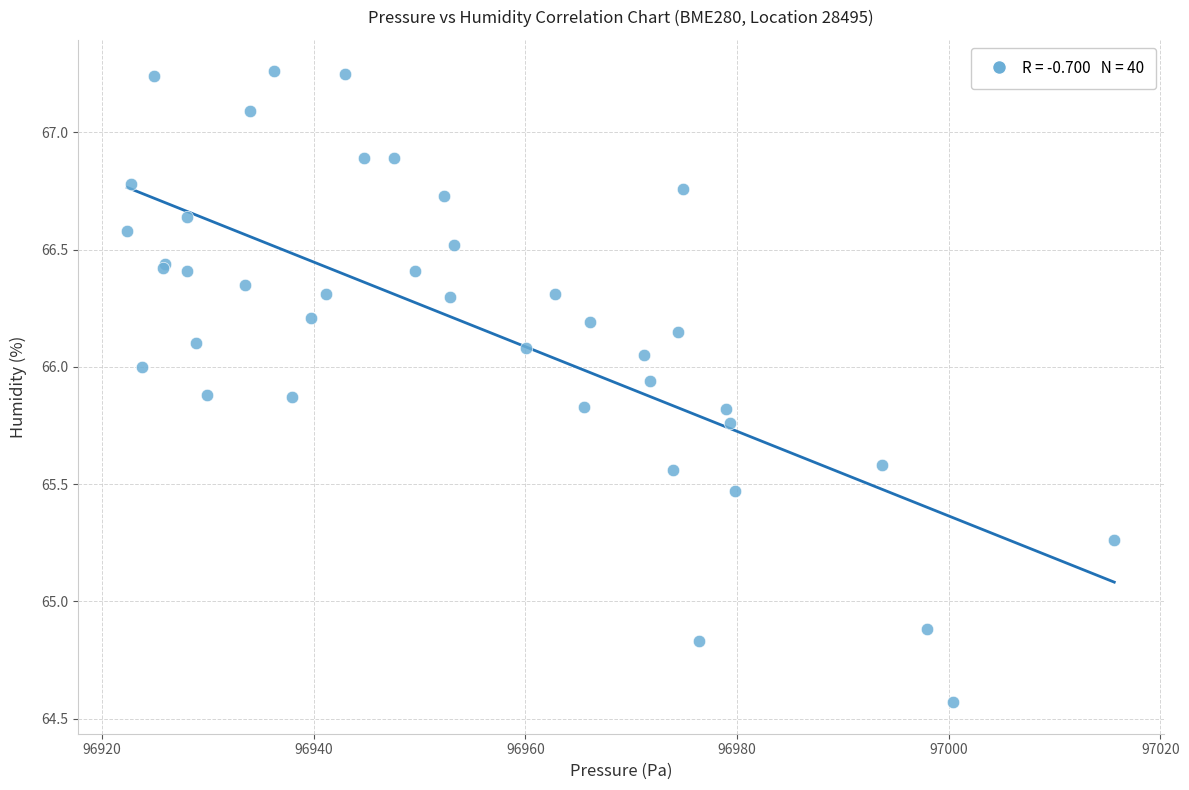

What Y value in the scatter plot is closest to 65?

64.9